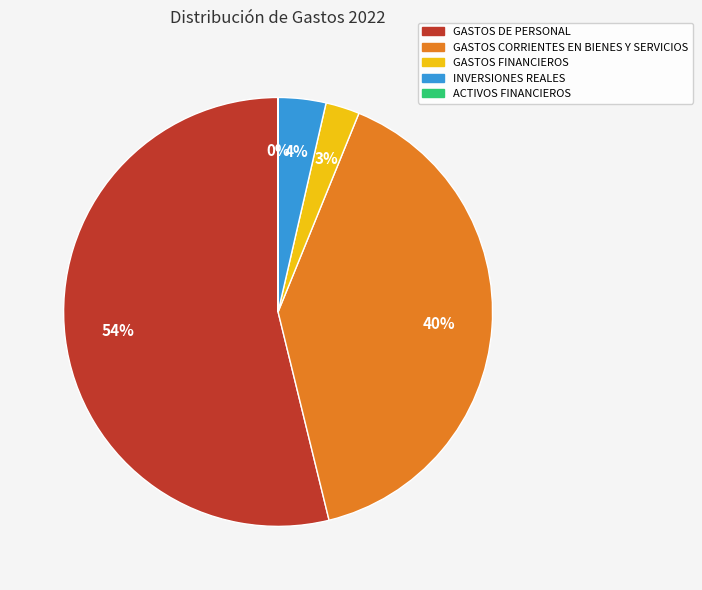

Is GASTOS FINANCIEROS the majority of the pie?

No